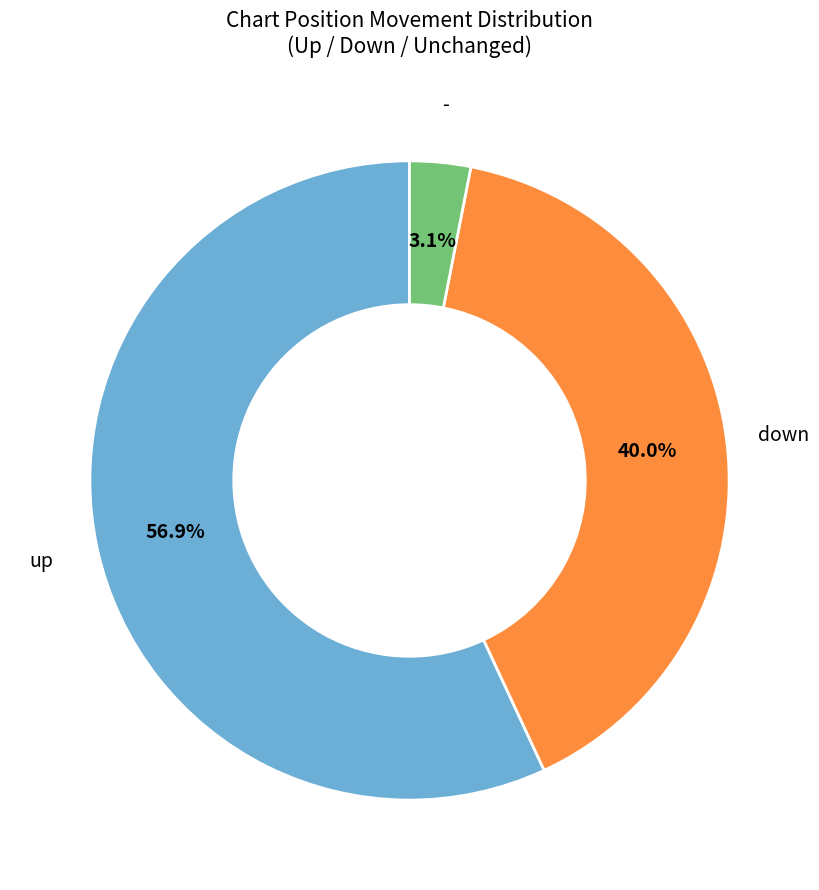

To the nearest percent, what is the average slice percentage?

33%